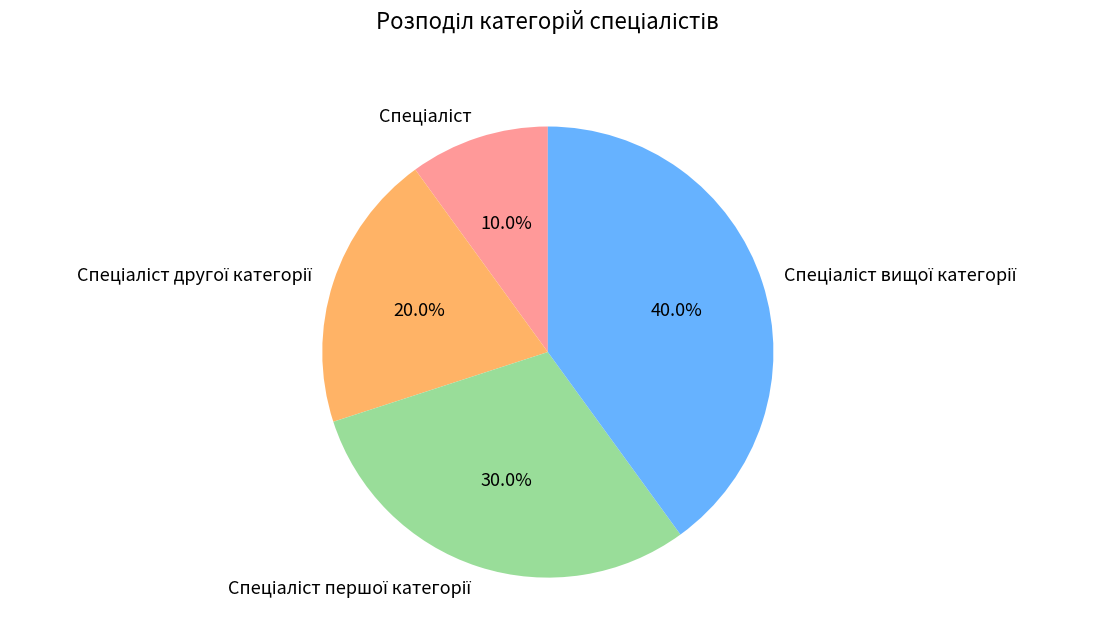

Is there any slice that represents more than half of the pie?

No